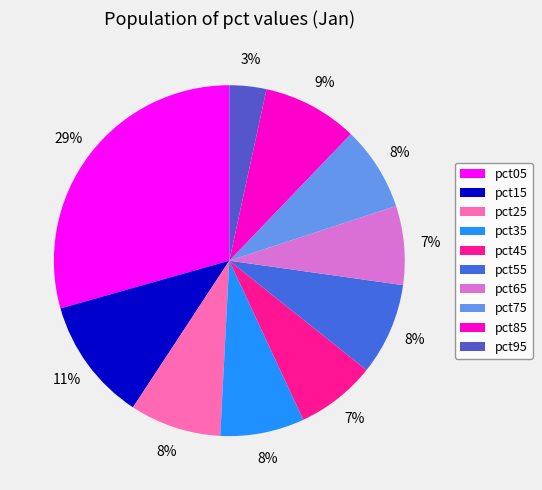

The pct95 slice represents 3% of the pie. True or false?

True